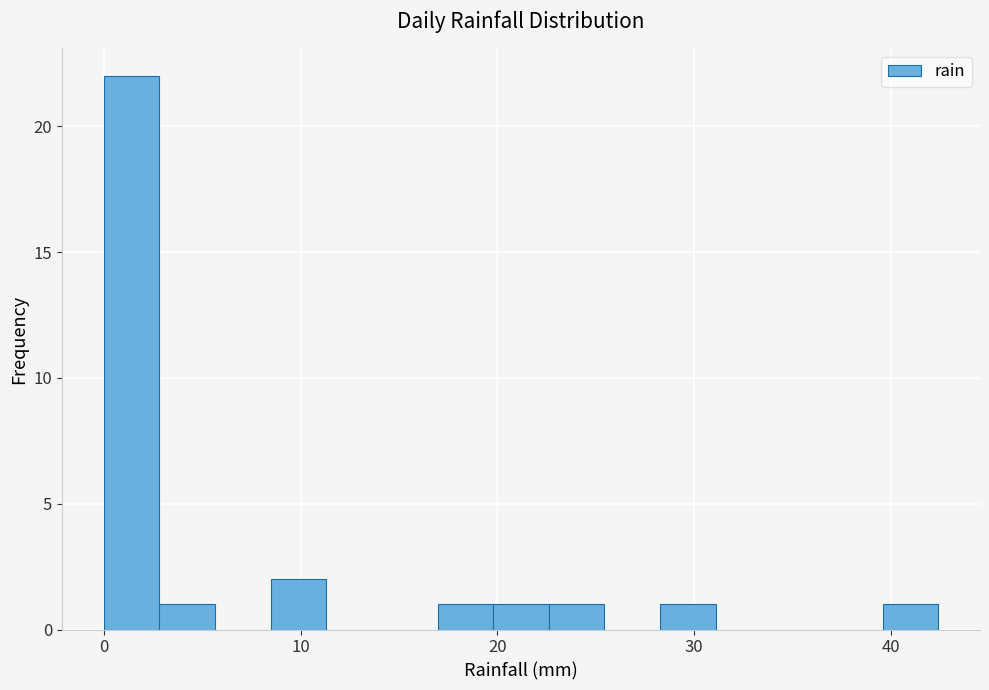

Read against the x-axis, roughly where is the centre of the tallest bar?

1